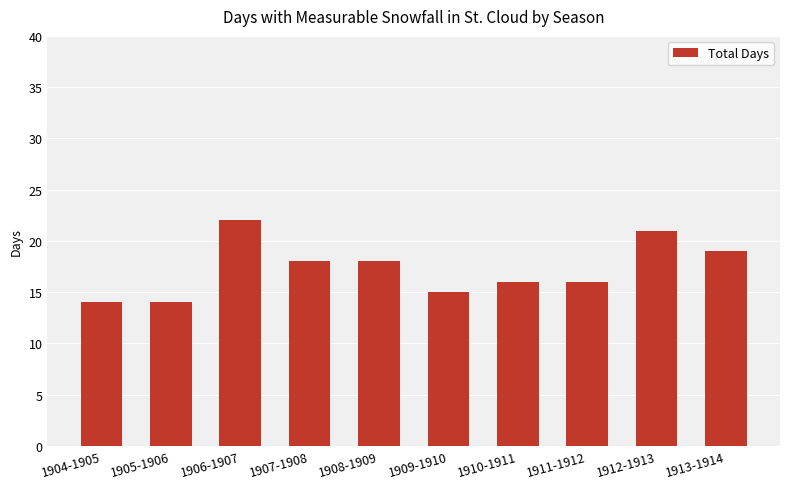

What is the difference between the second highest and minimum values?

7